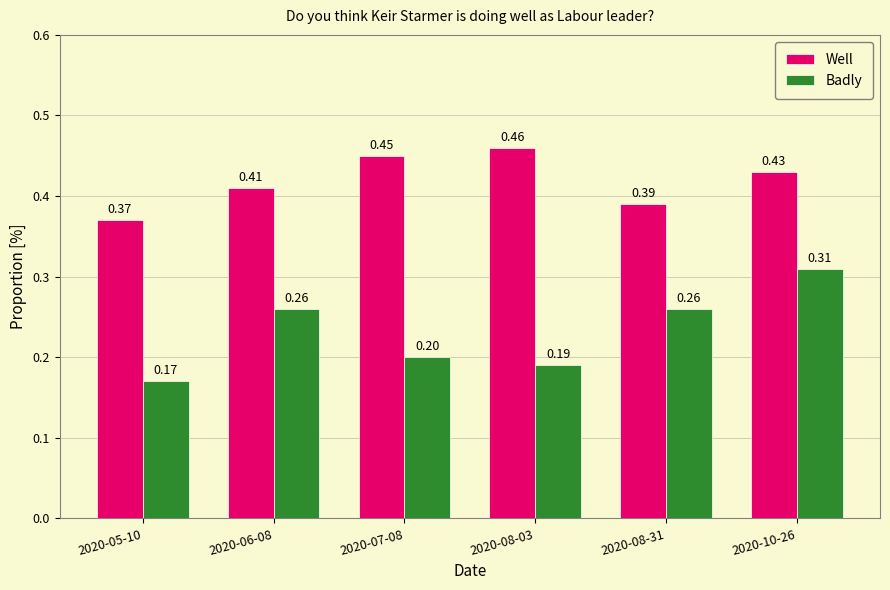

Which category has the lowest value across all series?

2020-05-10